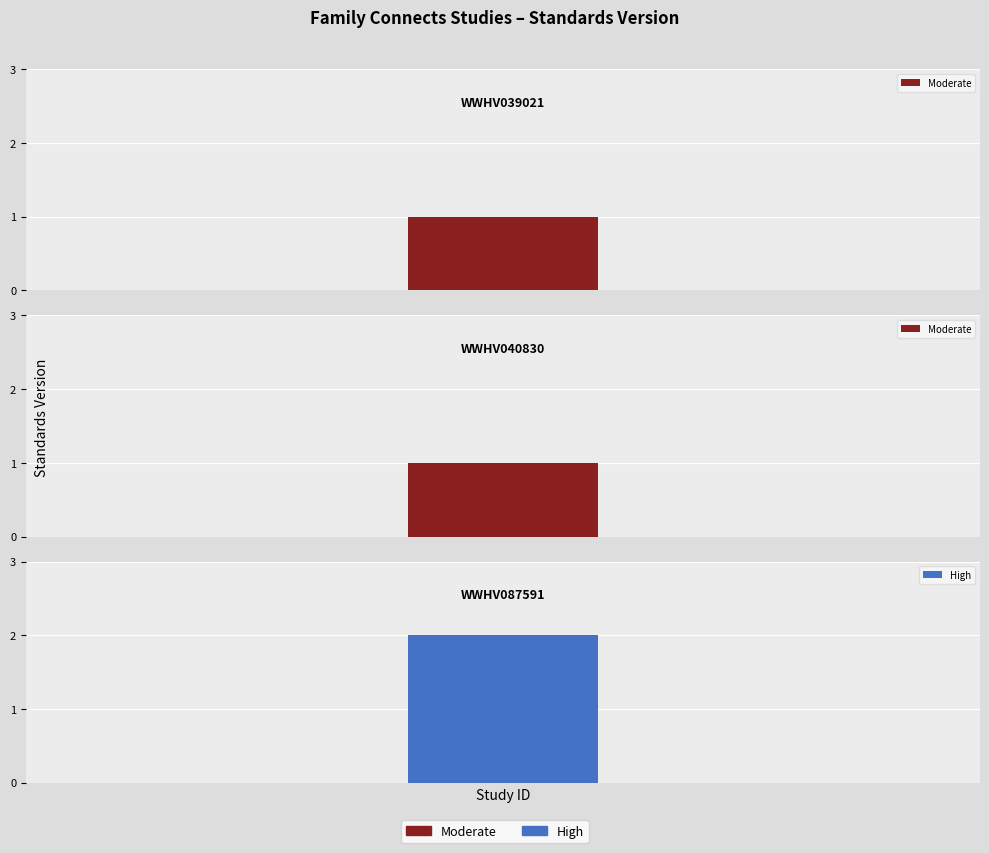

What is the value of the 2nd bar from the left?

1